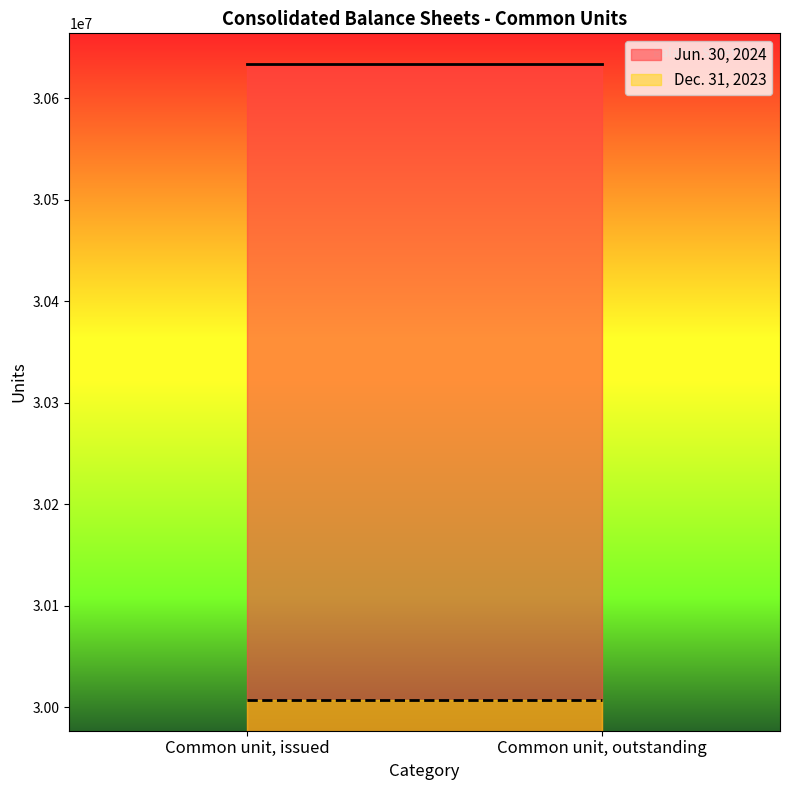

Which series has the largest total across all categories?

Jun. 30, 2024